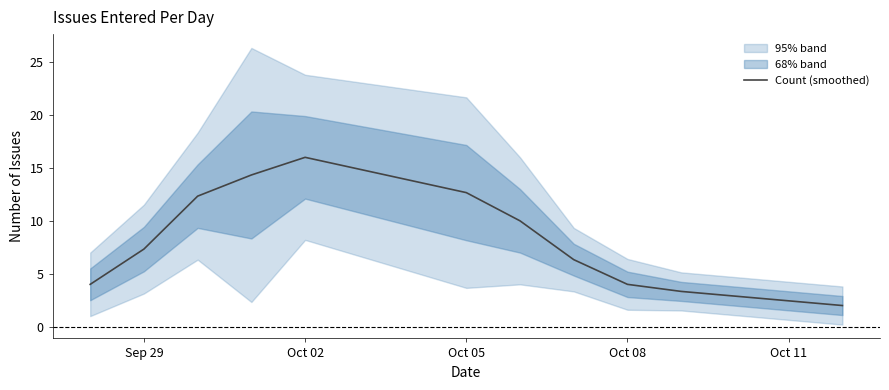

Does the chart display data point markers on the line(s)?

No